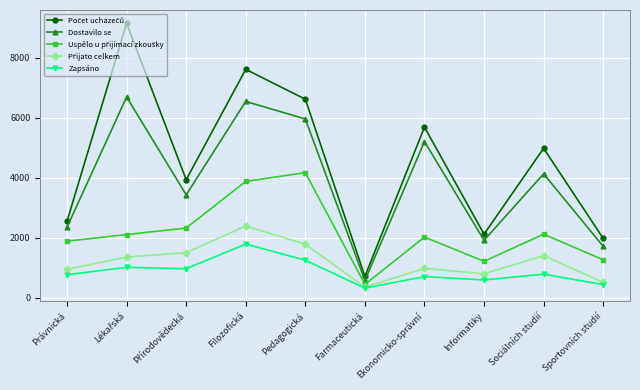

What is the difference between the highest and lowest values at Ekonomicko-správní?

4975